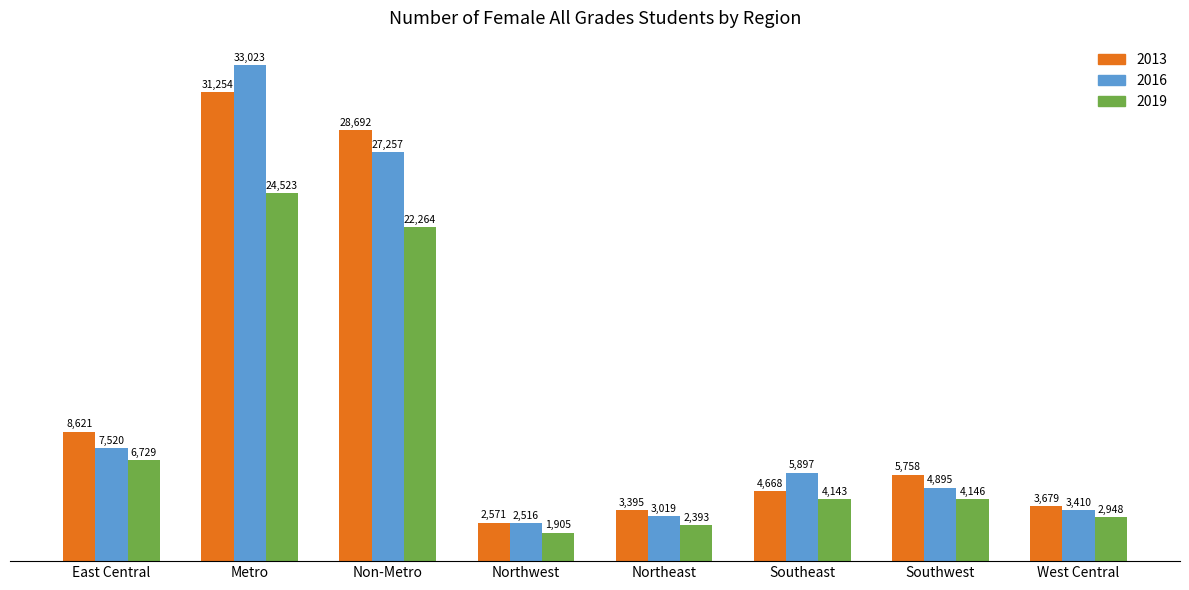

What is the total value across all series at Non-Metro?

78213